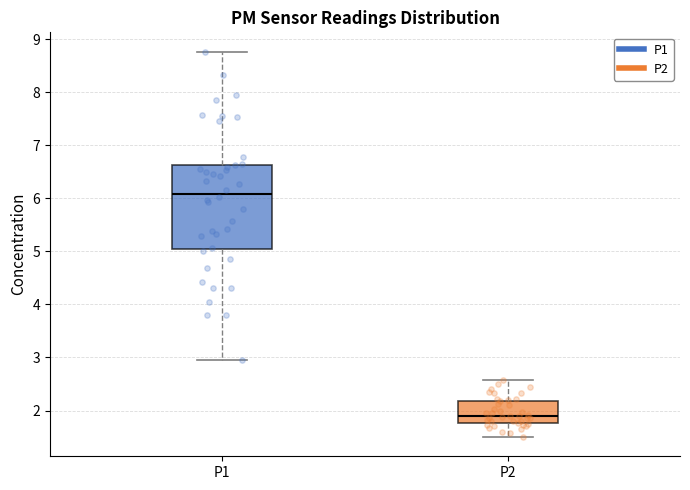

Reading left to right, transcribe this box plot: for each box, give where its median line is, the range the box spans, and where its two whiskers end, as read against the y-axis. The values are not printed on the chart, so give them approximately, as read against the axis.

P1: median 6.1, box 5.1 to 6.6, whiskers 3.0 to 8.8
P2: median 1.9, box 1.8 to 2.2, whiskers 1.5 to 2.6